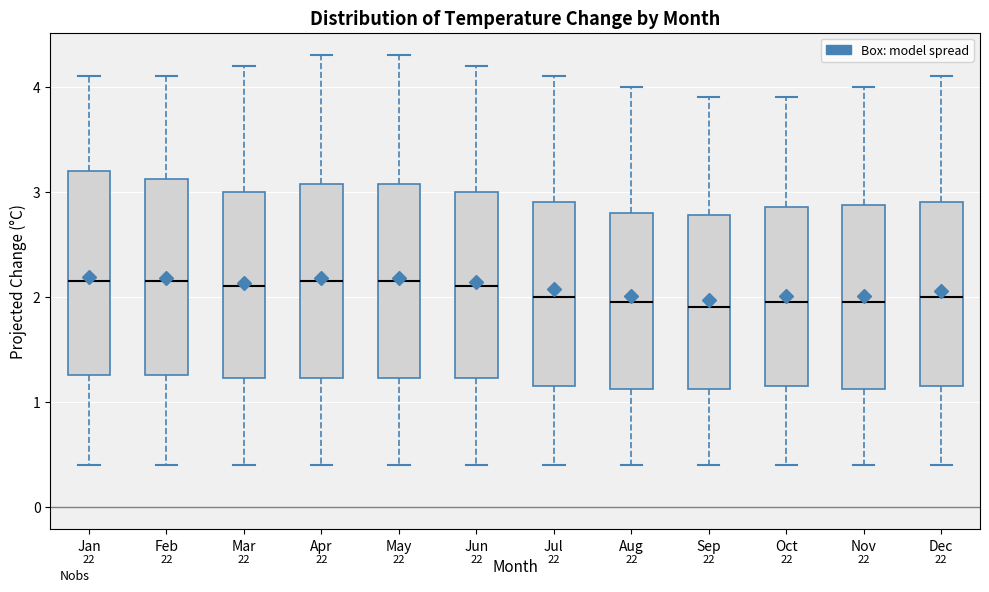

Where does the lower whisker of the box for Nov end on the y-axis? The values are not printed on the chart, so give them approximately, as read against the axis.

0.4